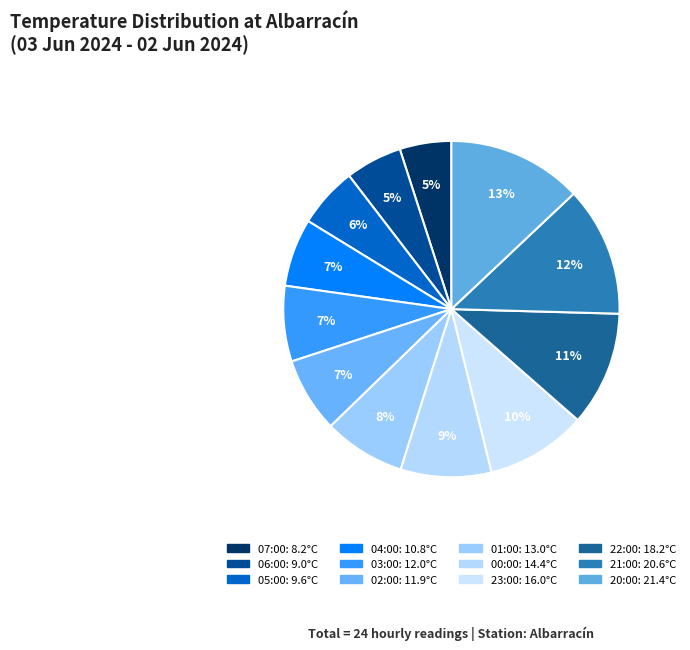

To the nearest percent, what is the average slice percentage?

8%